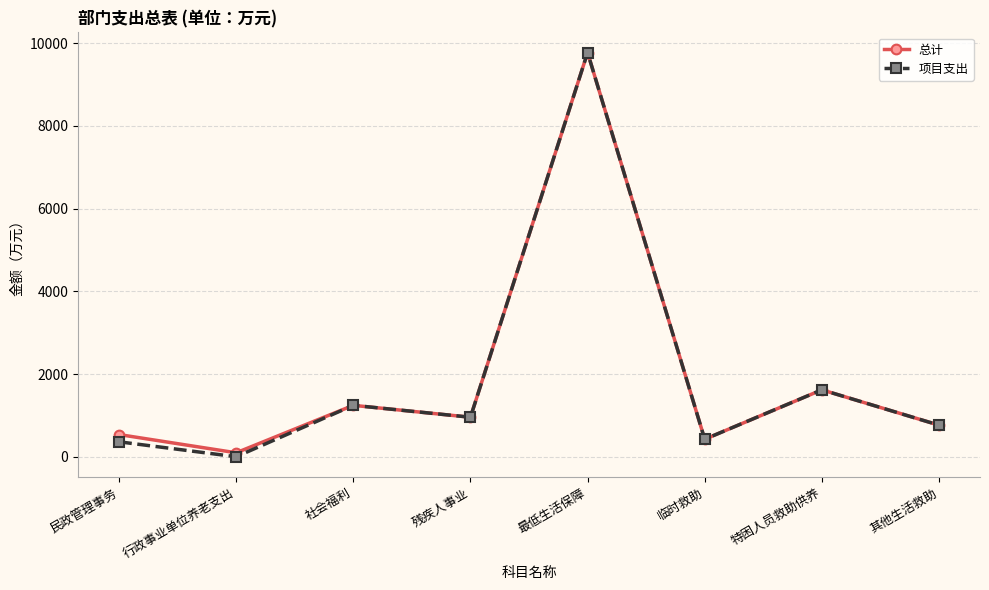

What is the label of the 3rd point from the left?

社会福利